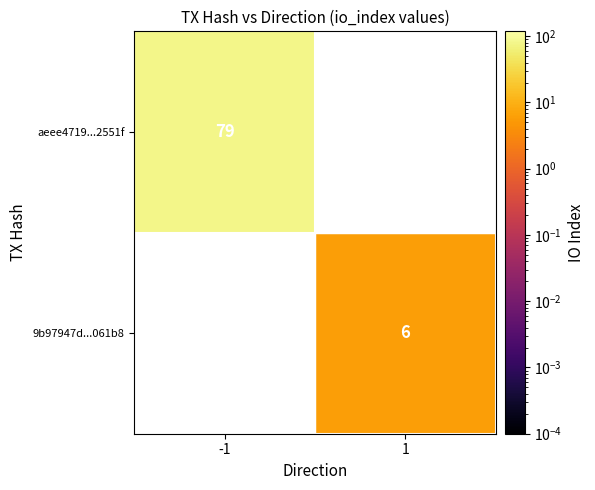

What is the sum of the aeee4719...2551f values at 1 and -1?

79.0